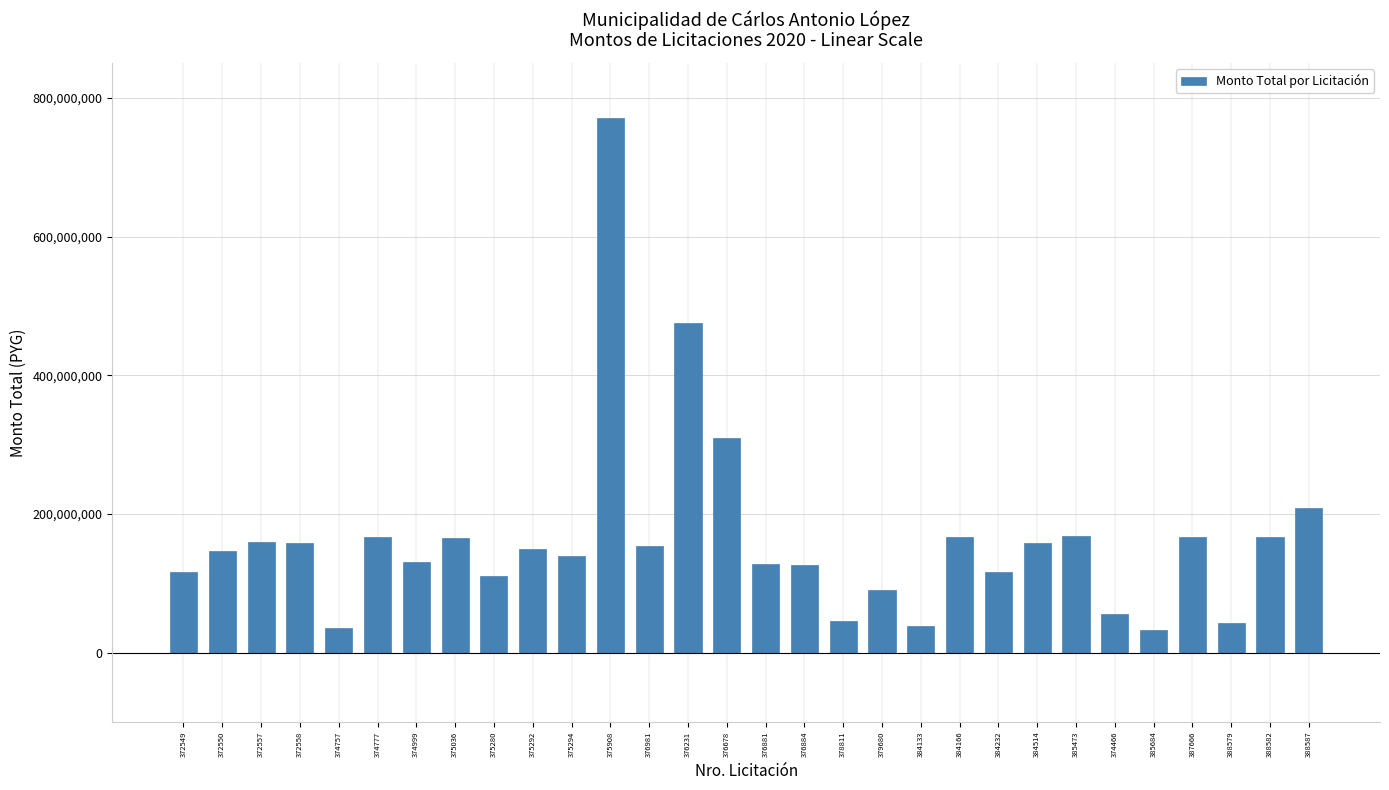

Between 376231 and 372549, which is larger?

376231